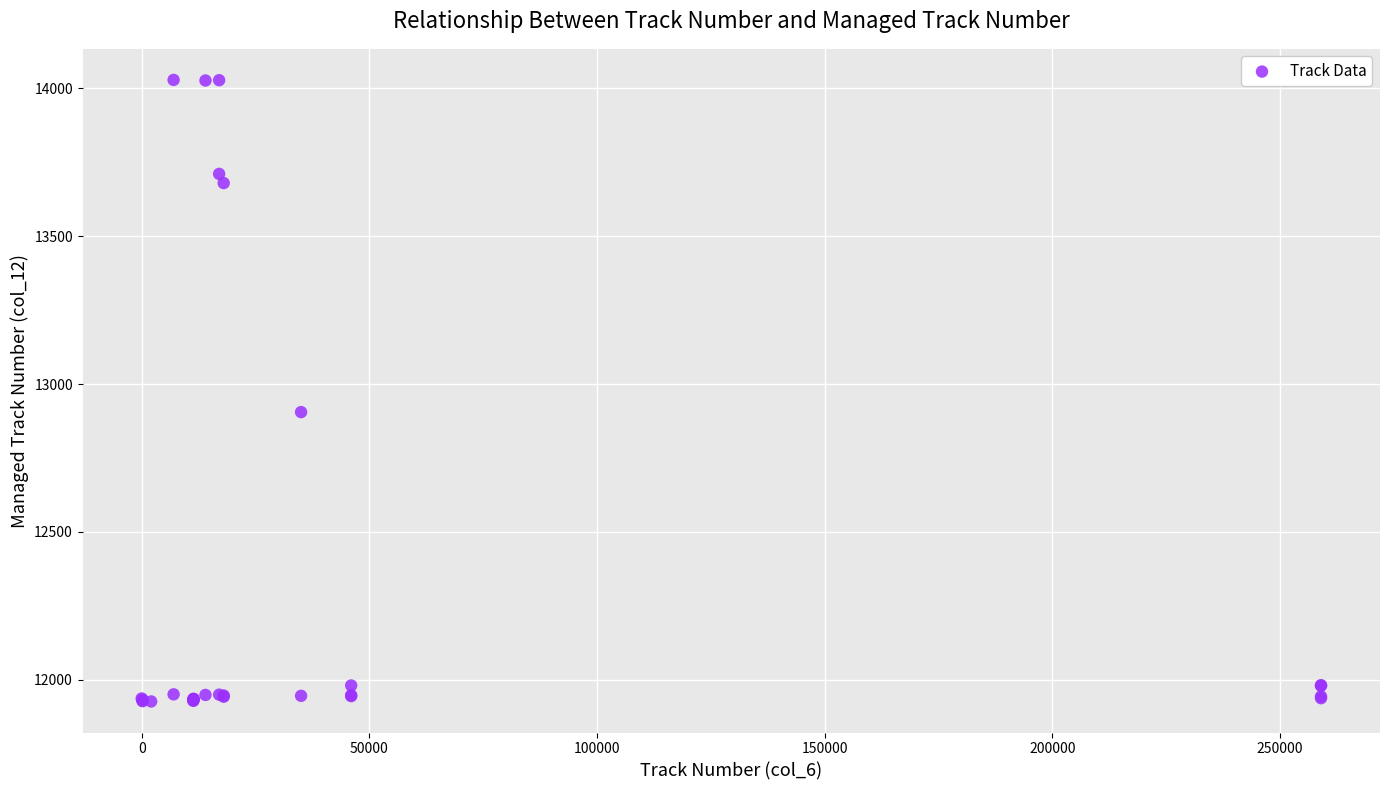

What Y value in the scatter plot is closest to 12977?

12905